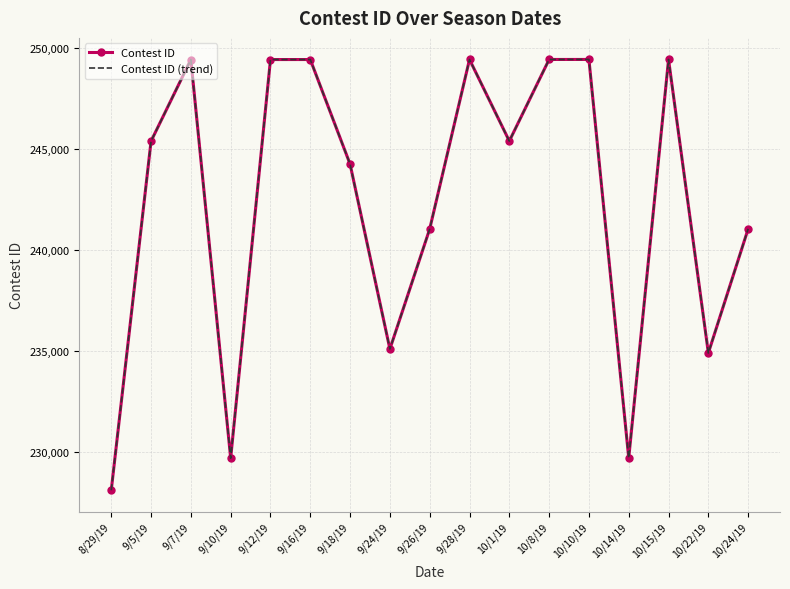

The value of Contest ID (trend) at 10/10/19 is 380475. True or false?

False